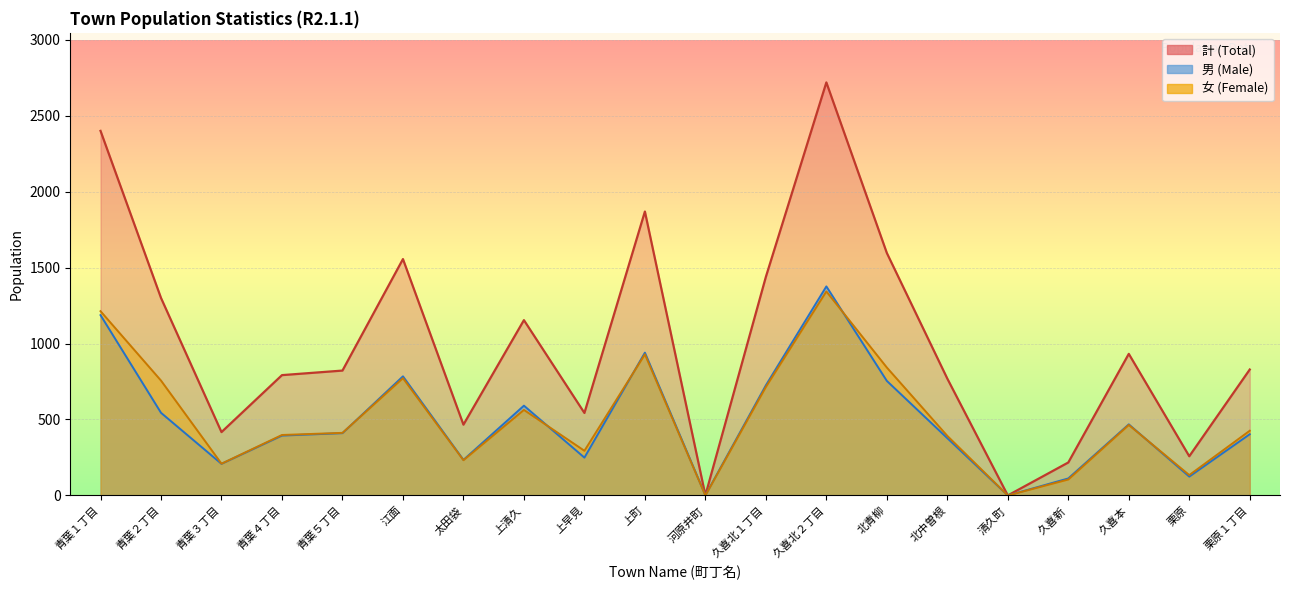

Reading right to left, extract all data points from this chart.

計 (Total): 829	258	932	217	0	769	1596	2719	1439	1	1869	543	1154	466	1556	822	792	417	1300	2400
男 (Male): 403	124	468	112	0	377	754	1376	725	1	940	249	591	234	784	410	394	208	544	1187
女 (Female): 426	134	464	105	0	392	842	1343	714	0	929	294	563	232	772	412	398	209	756	1213